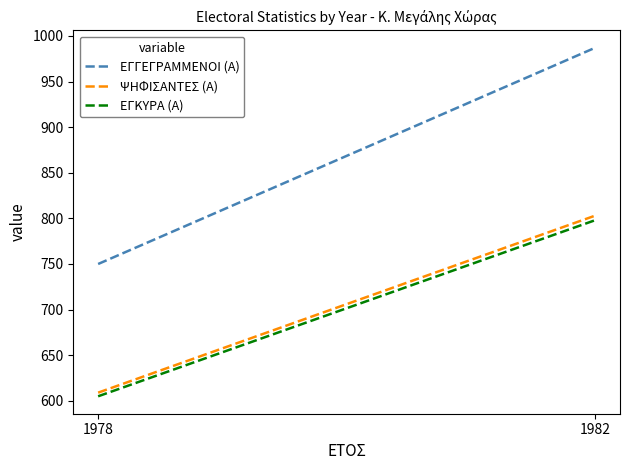

How many ΕΓΚΥΡΑ (Α) values are between 605 and 798?

2